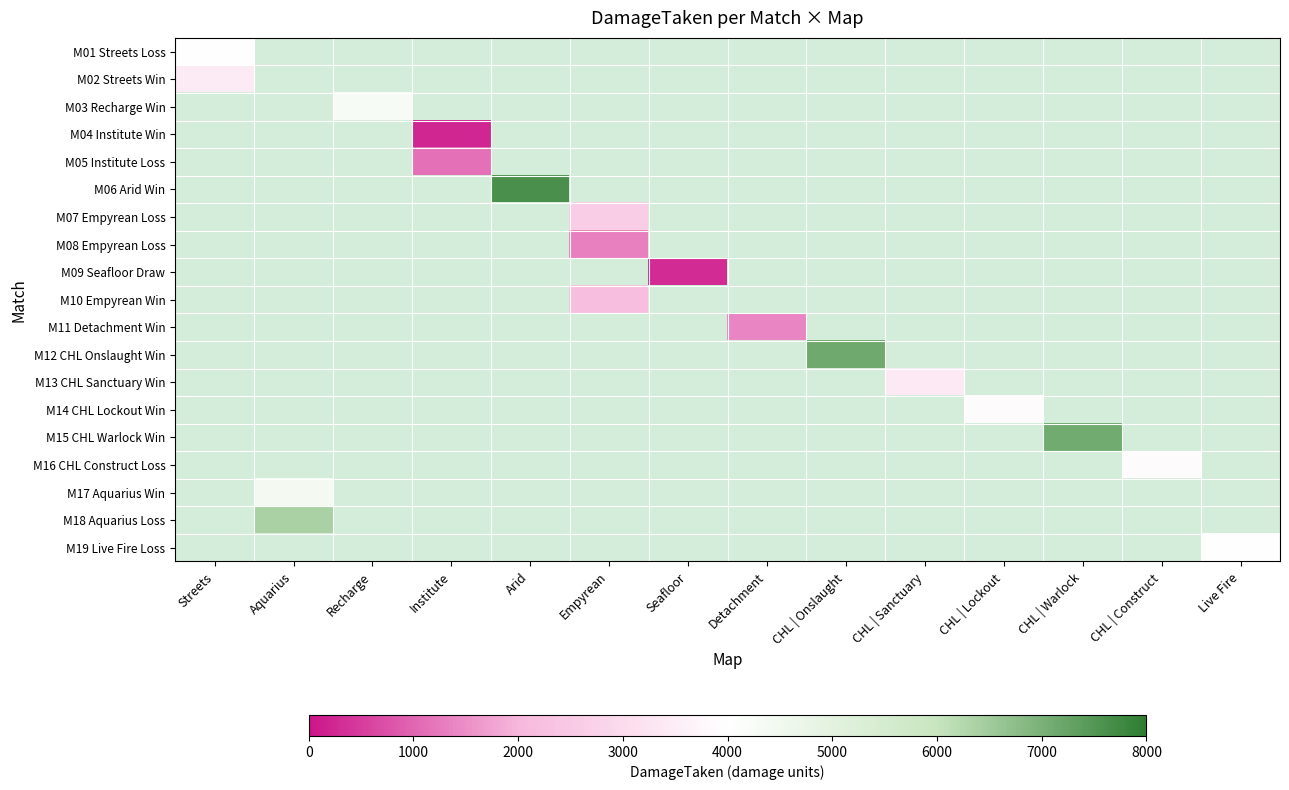

At which category does the chart reach its peak across all series?

Arid